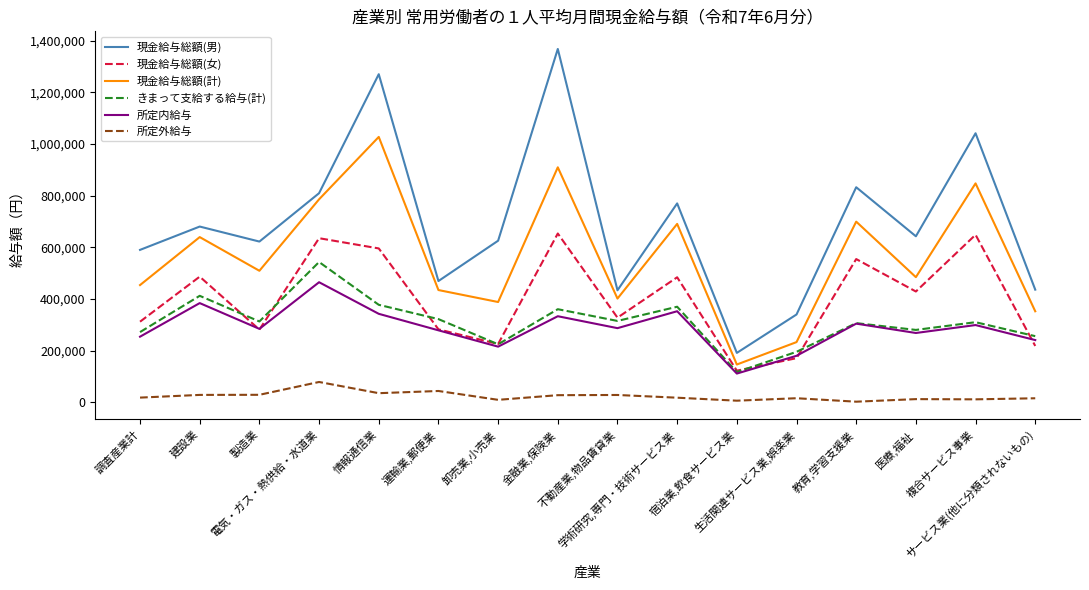

Is the value of 現金給与総額(女) at サービス業(他に分類されないもの) greater than the value of きまって支給する給与(計) at 建設業?

No